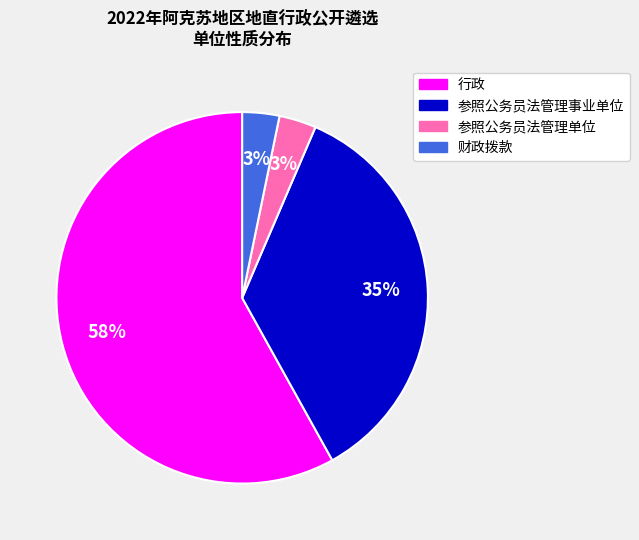

True or false: 行政 accounts for 58% of the total.

True